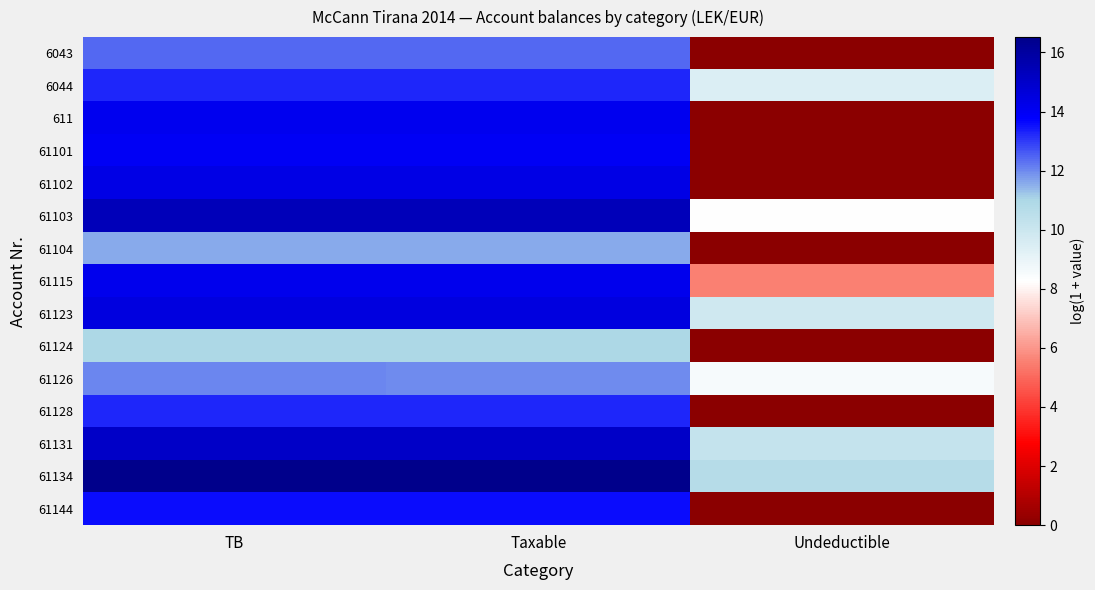

What is the spread (max minus min) of values at Taxable?

5.5